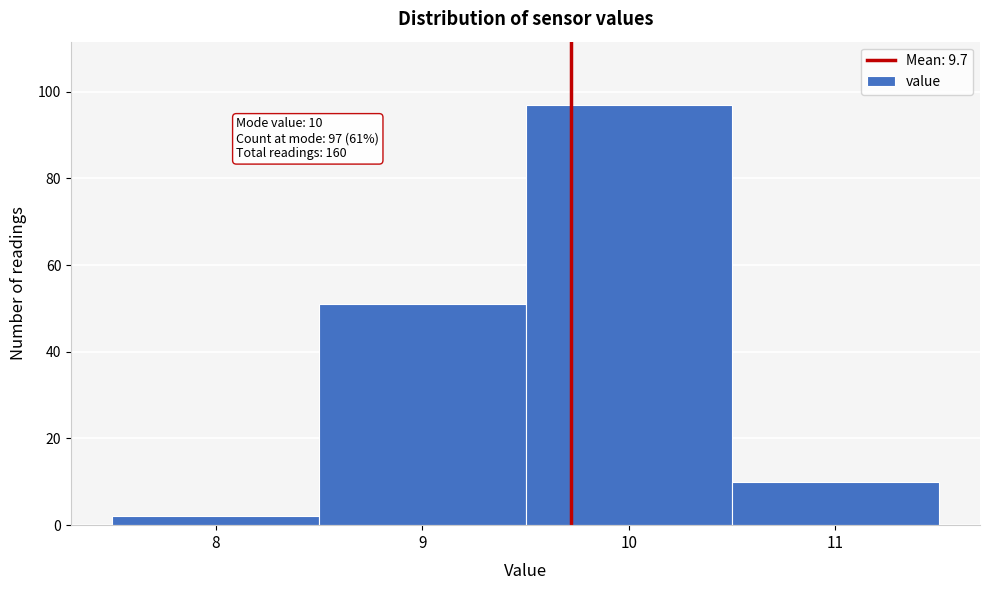

Which range on the x-axis has the tallest bar?

9.5 to 10.5